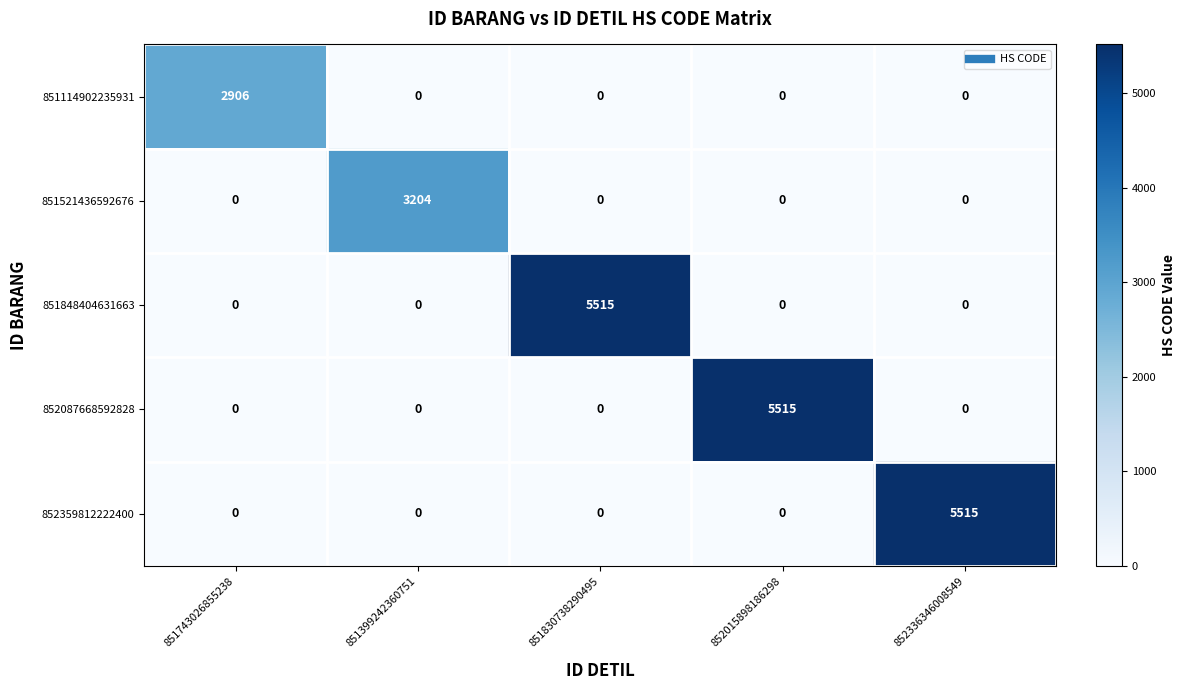

Reading left to right, what are all the values shown in this chart?

851114902235931: 851743026855238=2906	851399242360751=0	851830738290495=0	852015898186298=0	852336346008549=0
851521436592676: 851743026855238=0	851399242360751=3204	851830738290495=0	852015898186298=0	852336346008549=0
851848404631663: 851743026855238=0	851399242360751=0	851830738290495=5515	852015898186298=0	852336346008549=0
852087668592828: 851743026855238=0	851399242360751=0	851830738290495=0	852015898186298=5515	852336346008549=0
852359812222400: 851743026855238=0	851399242360751=0	851830738290495=0	852015898186298=0	852336346008549=5515